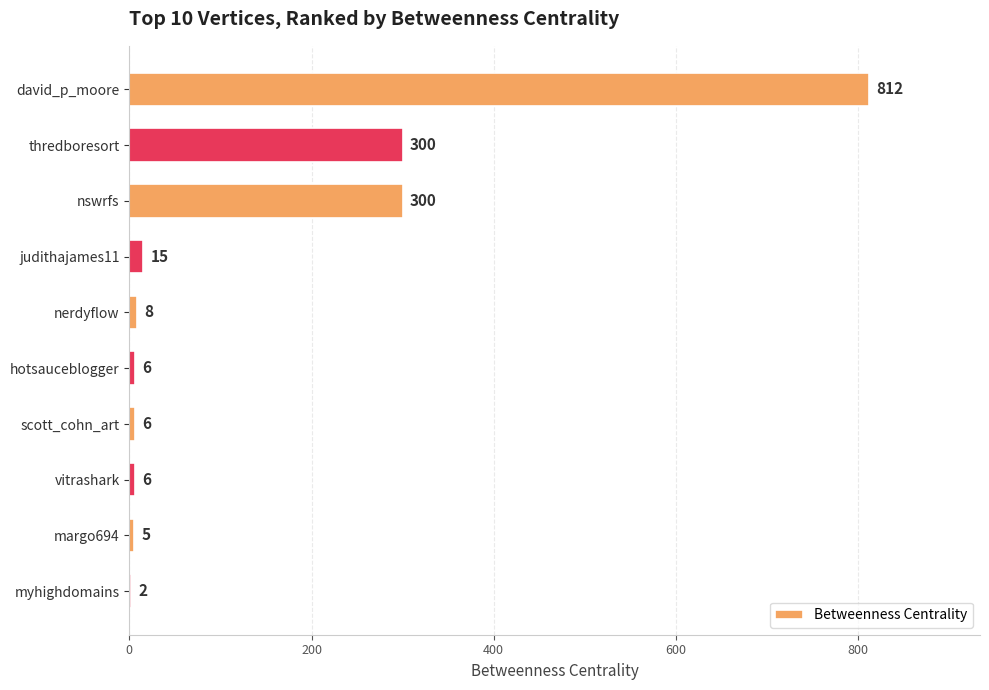

What is the greatest value displayed?

812